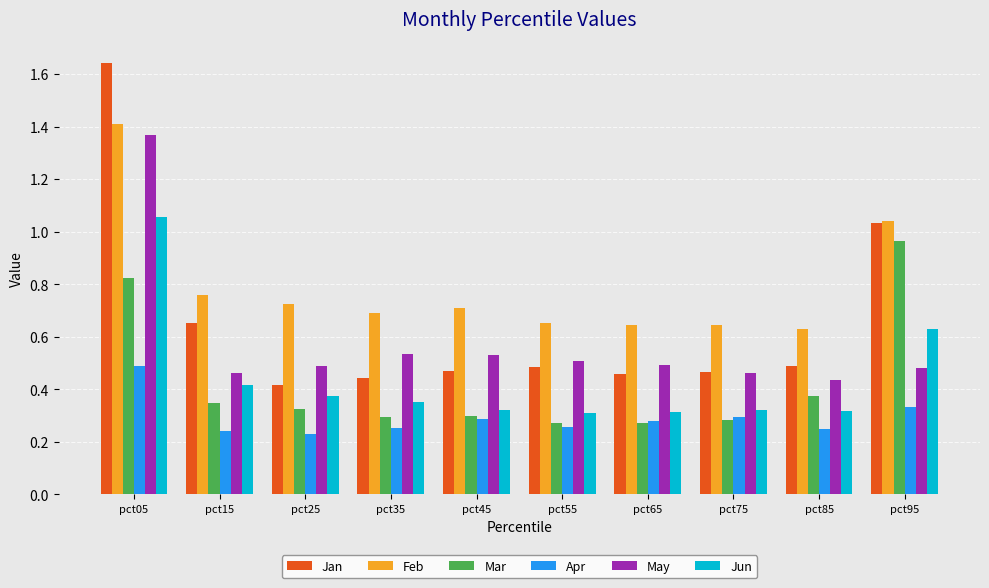

Which label corresponds to the largest value in the chart?

pct05